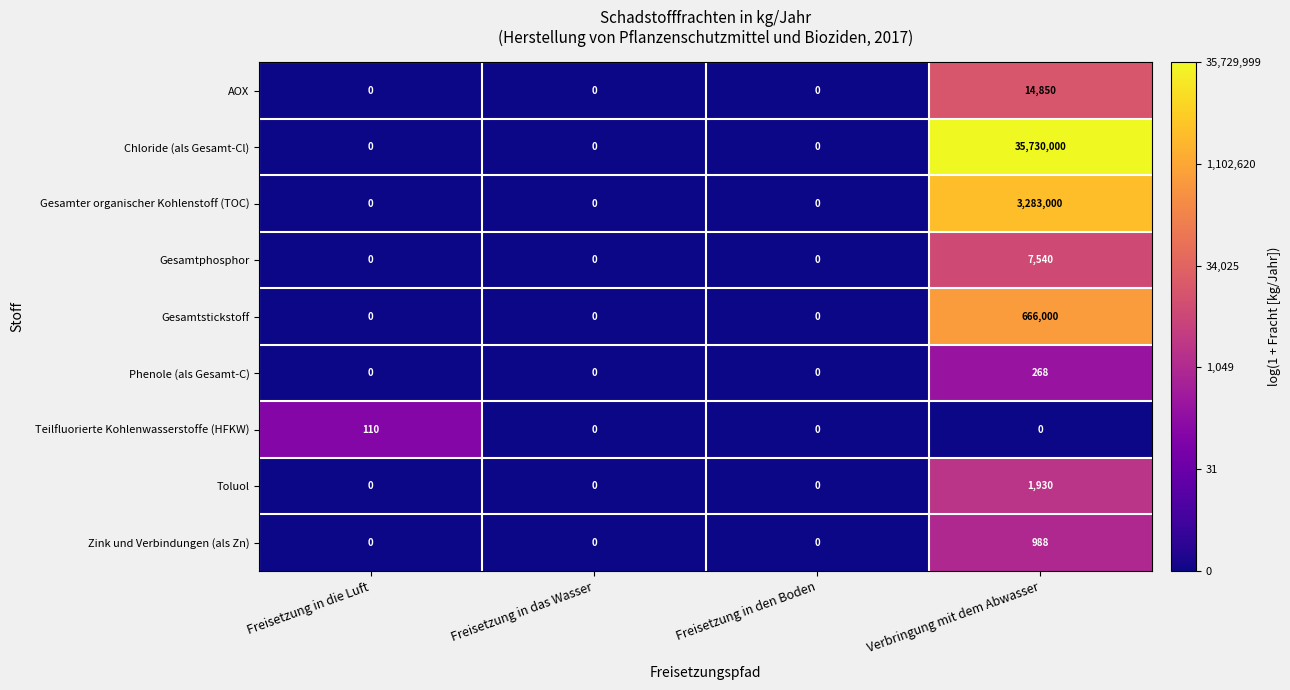

What is the maximum value for Teilfluorierte Kohlenwasserstoffe (HFKW)?

110